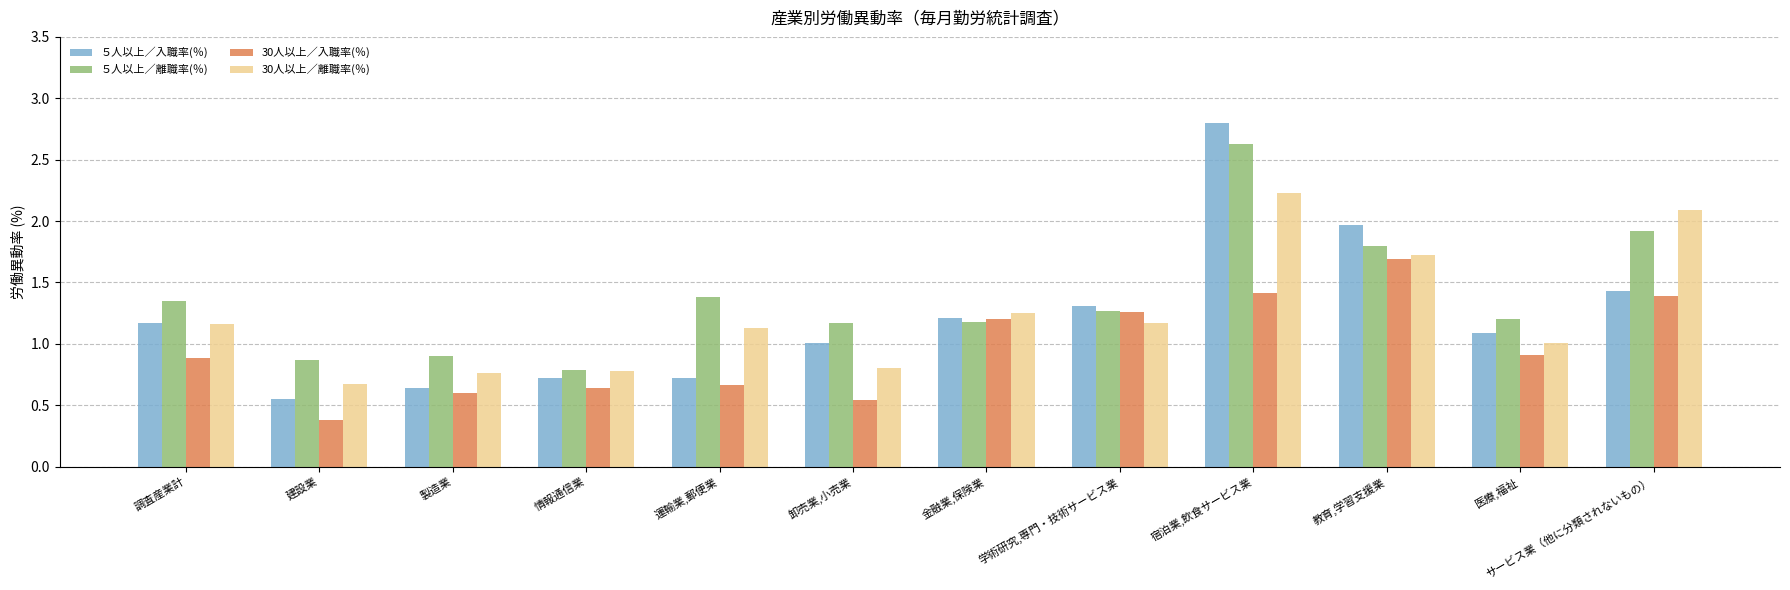

What position from the right is 宿泊業,飲食サービス業?

4